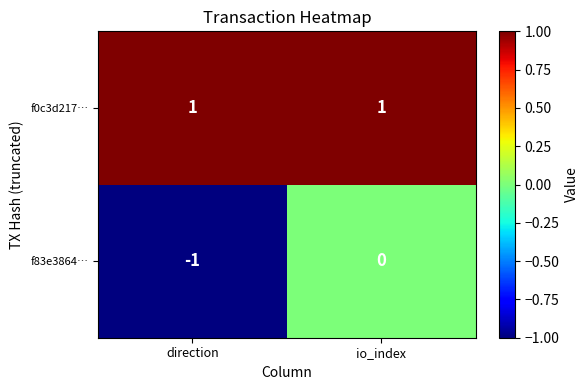

Which label corresponds to the smallest value in the chart?

direction